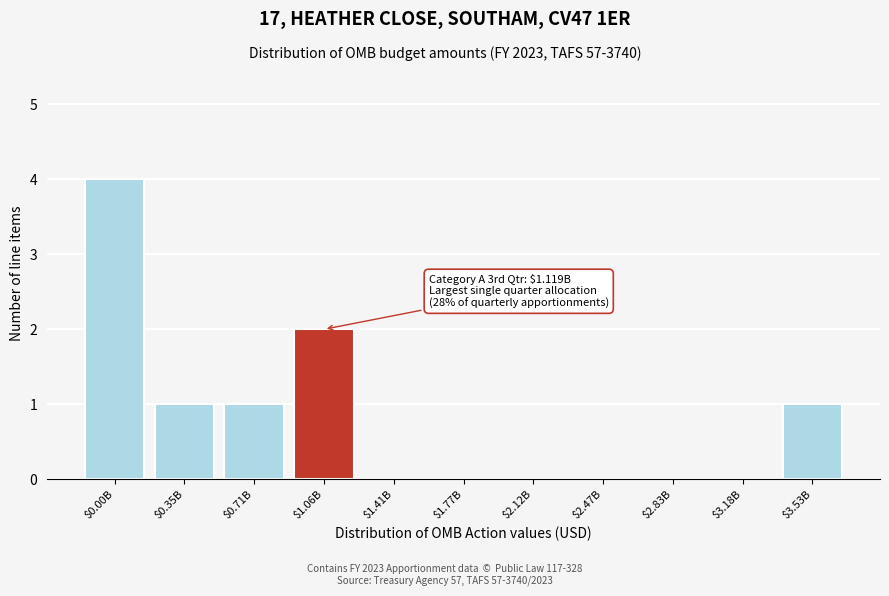

The chart shows a value of 3 at $1.06B. True or false?

False